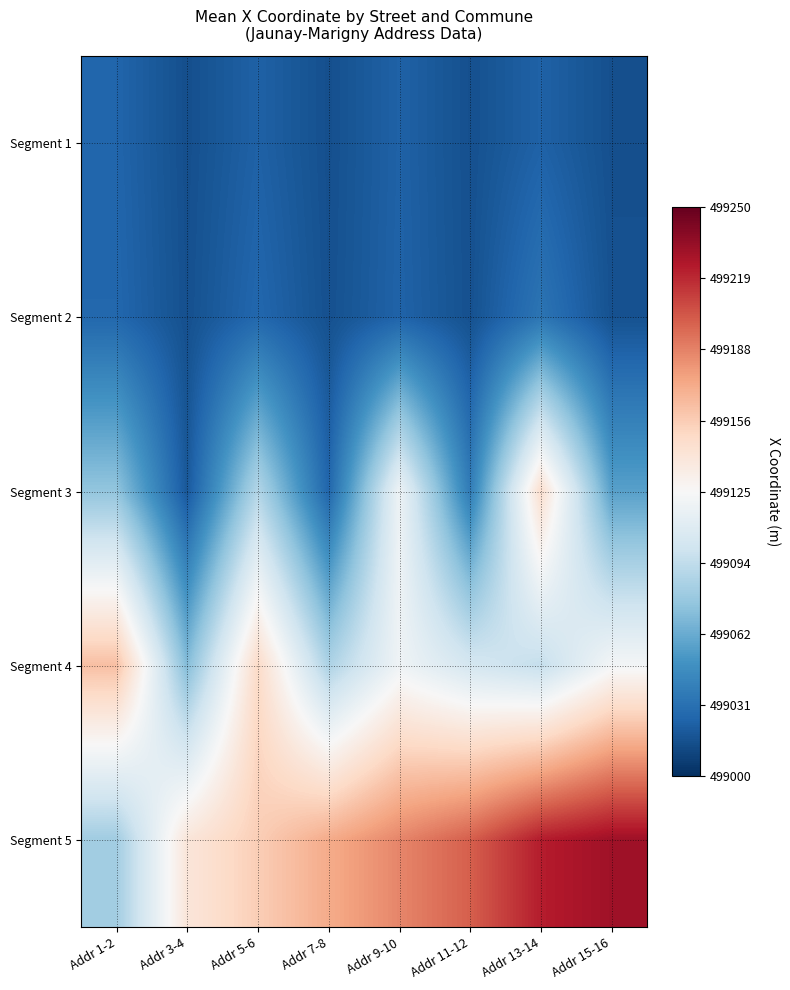

Which series changed the most between Addr 9-10 and Addr 13-14?

Segment 5